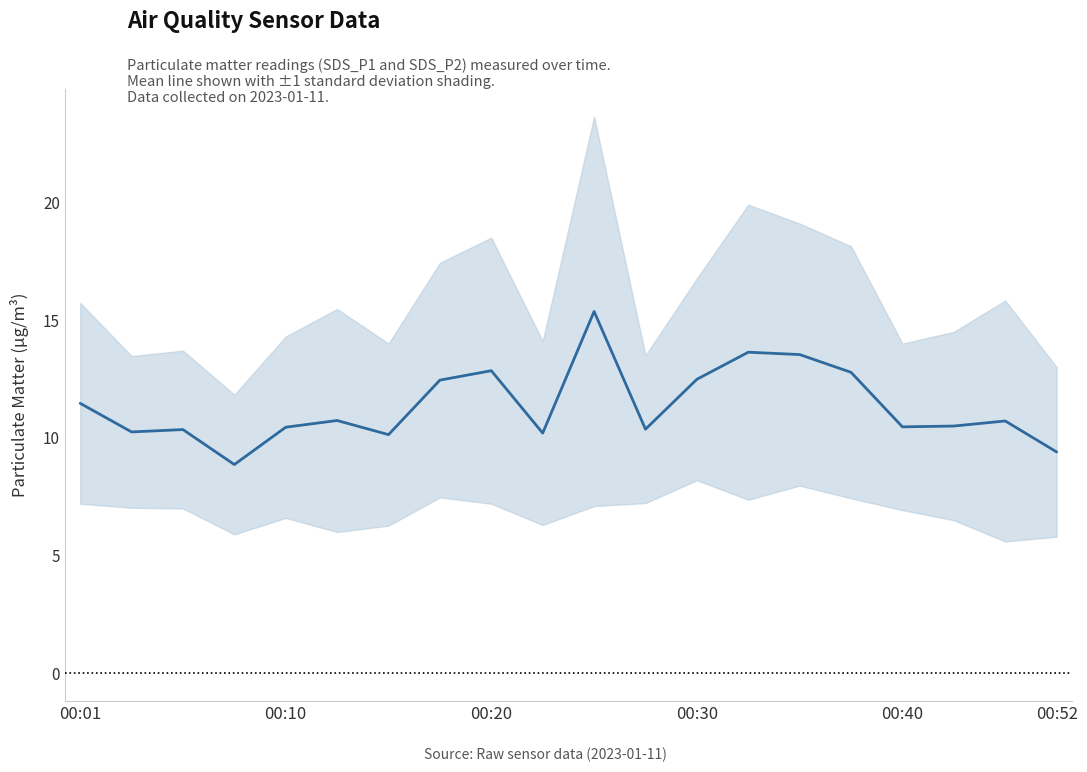

True or false: the data shows 17.8 at 00:20.

False